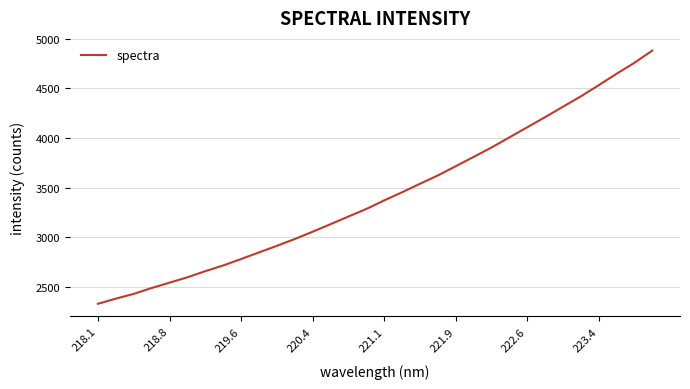

What is the smallest value displayed?

2332.5